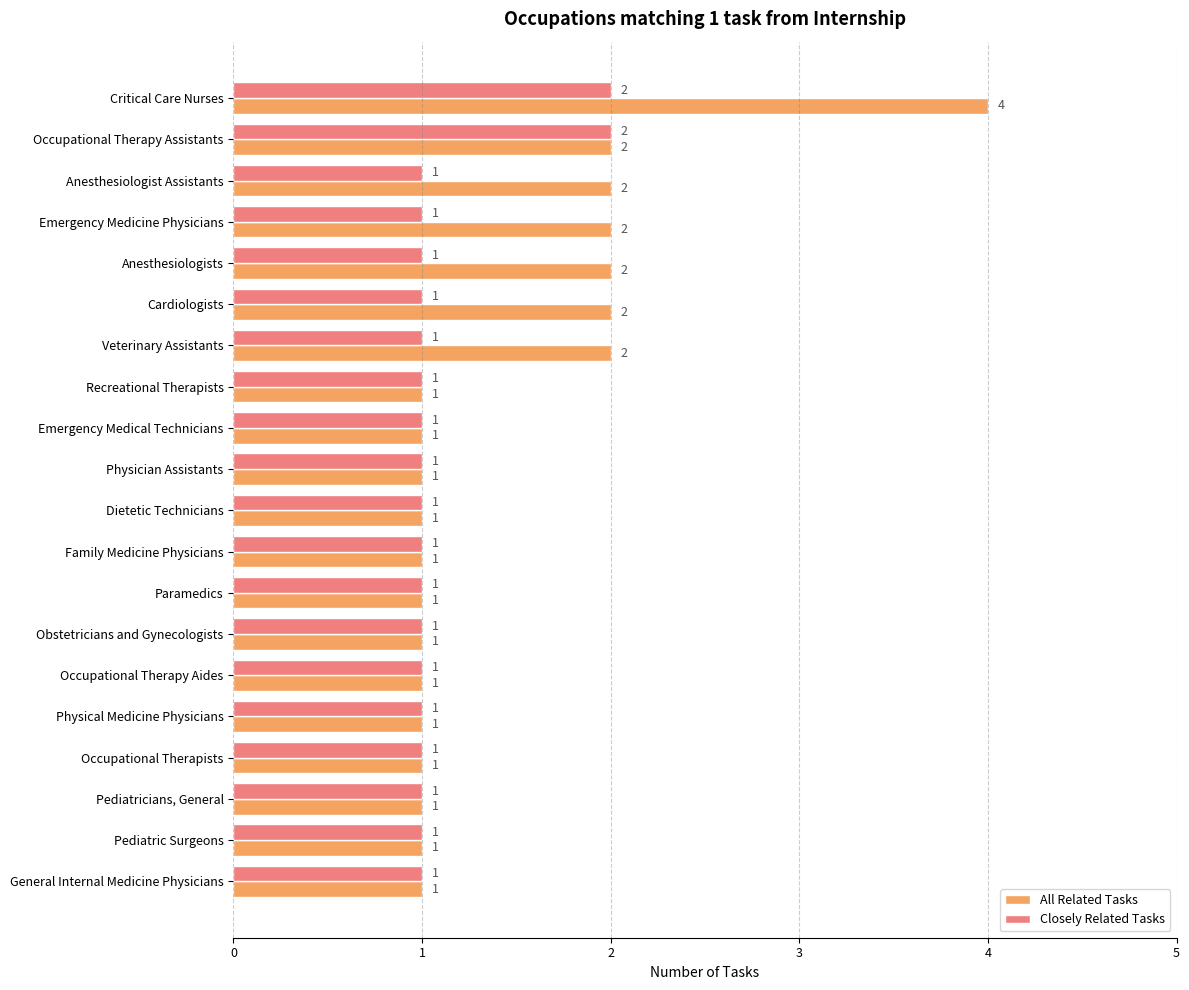

Which category has the highest value across all series?

Critical Care Nurses